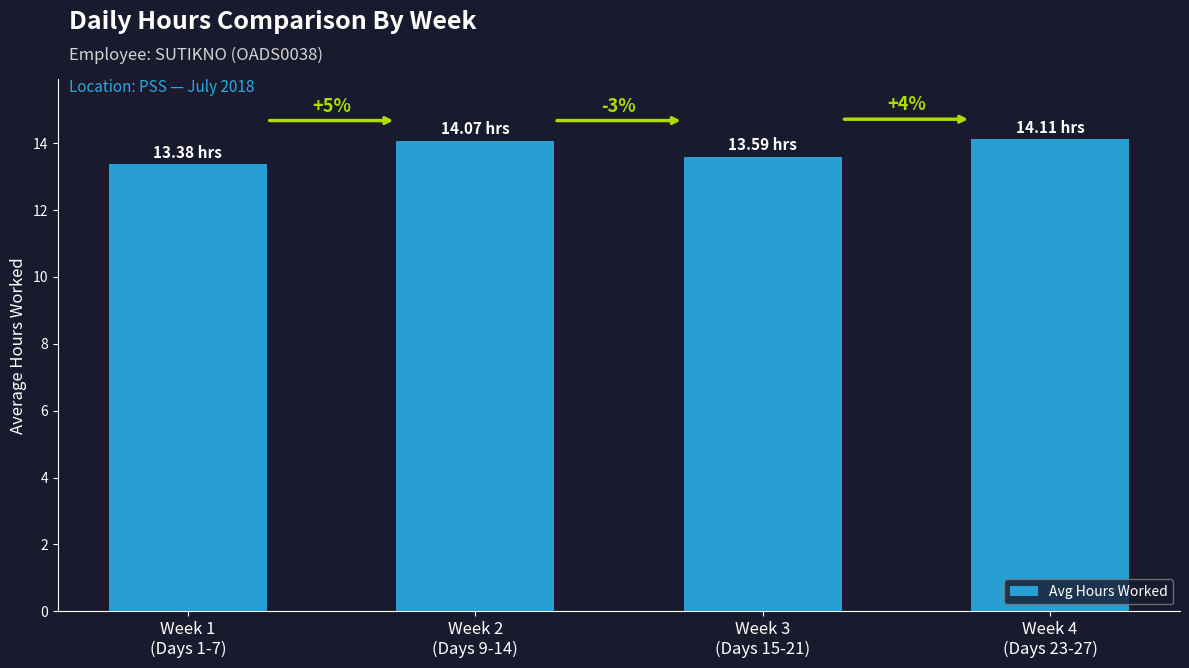

Reading left to right, list all the values displayed in this chart.

Week 1
(Days 1-7)=13.4	Week 2
(Days 9-14)=14.1	Week 3
(Days 15-21)=13.6	Week 4
(Days 23-27)=14.1